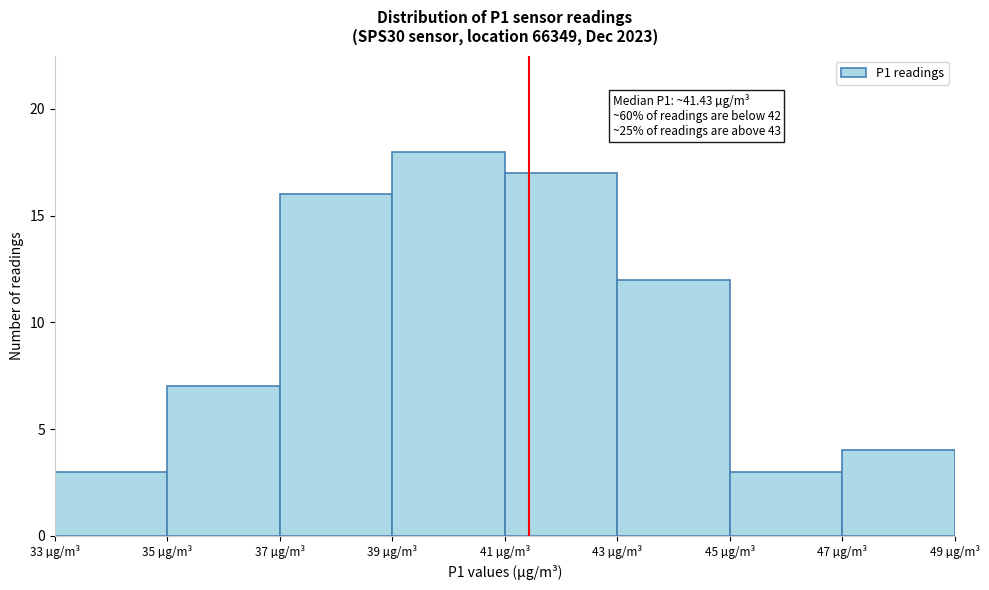

Over which range of the x-axis is the bar tallest?

39 to 41